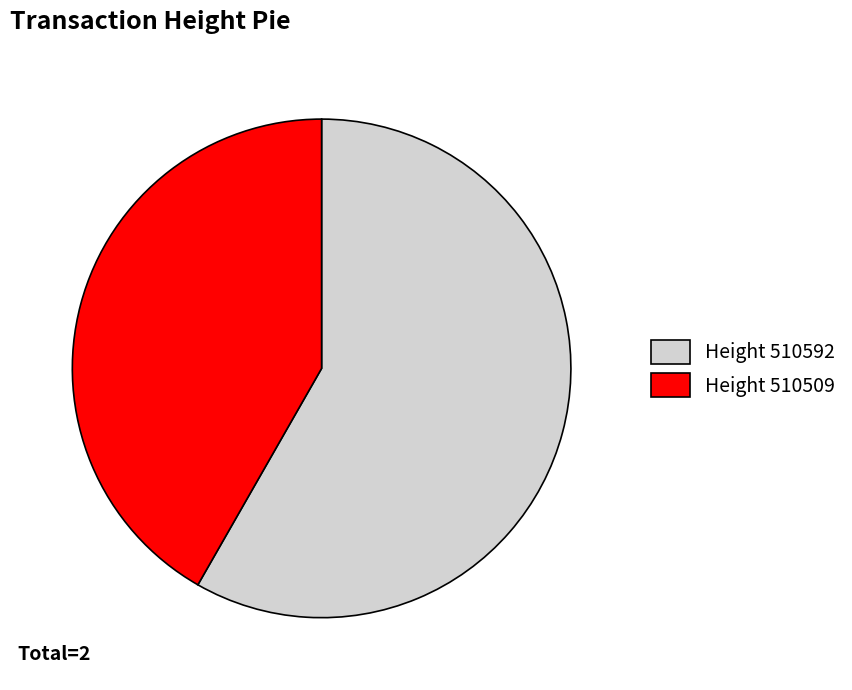

Which category accounts for the majority?

Height 510592